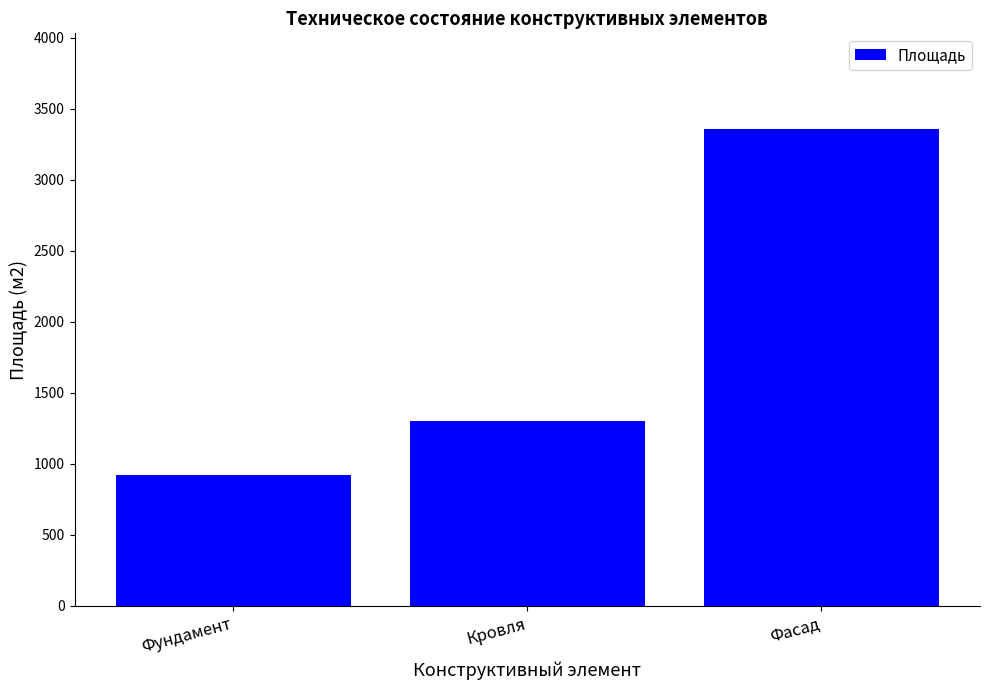

At which category does the chart reach its peak across all series?

Фасад